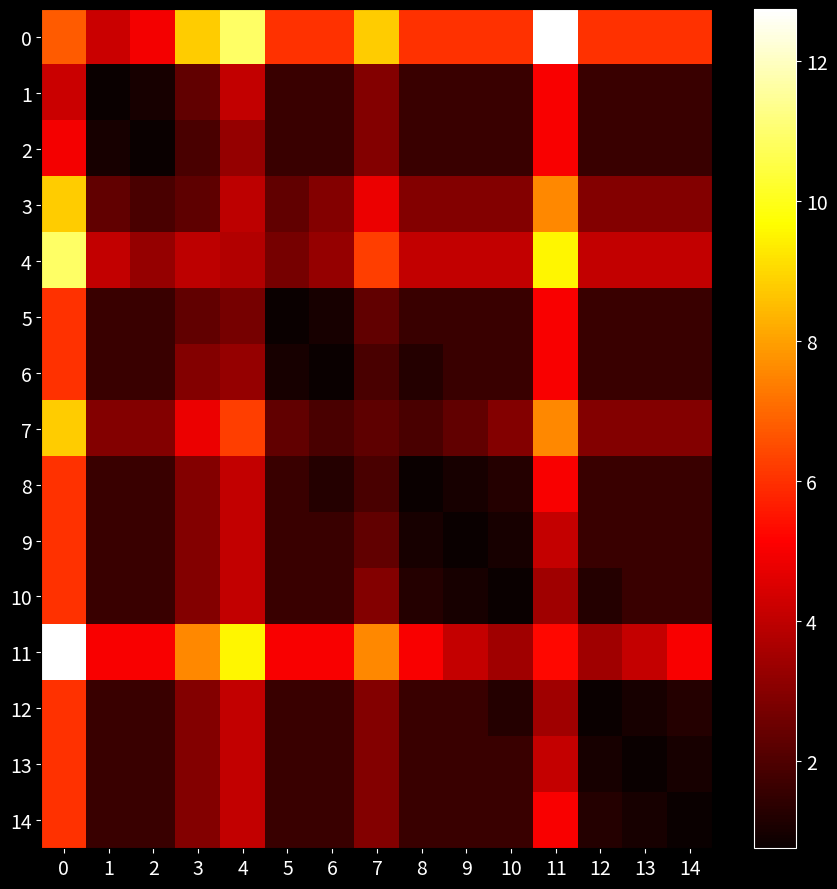

What is the total value across all series at 8?

33.8